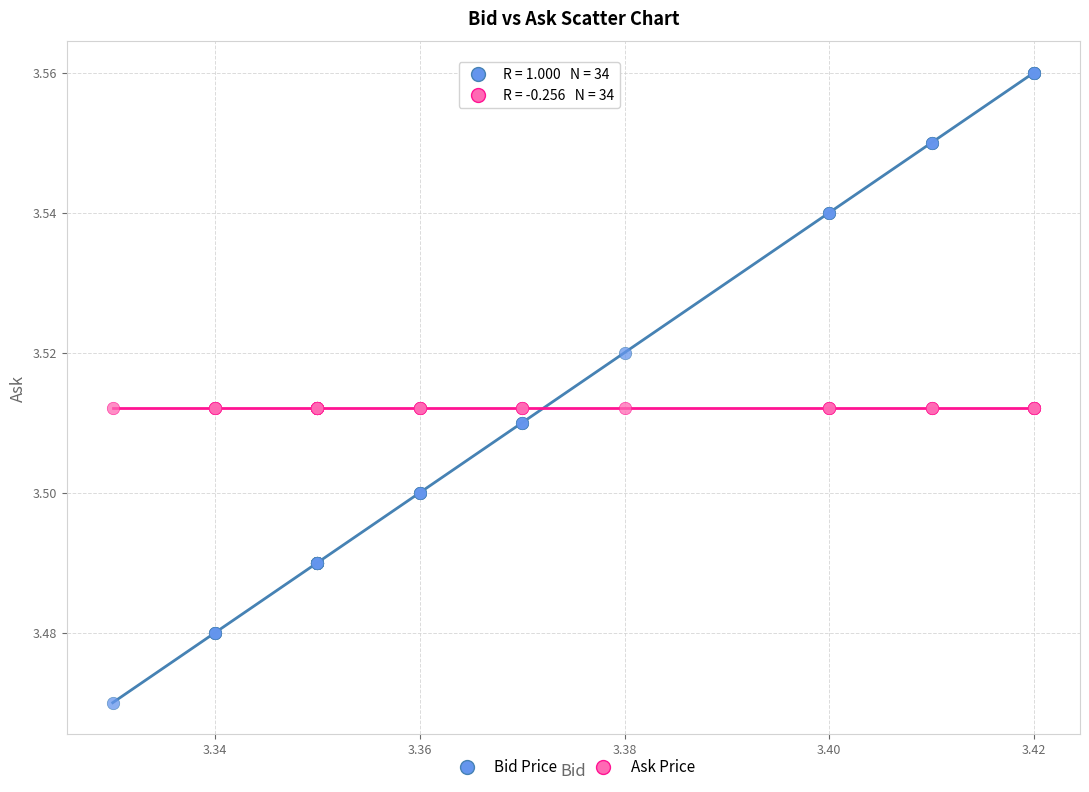

Which series reaches the maximum Y coordinate?

Bid Price